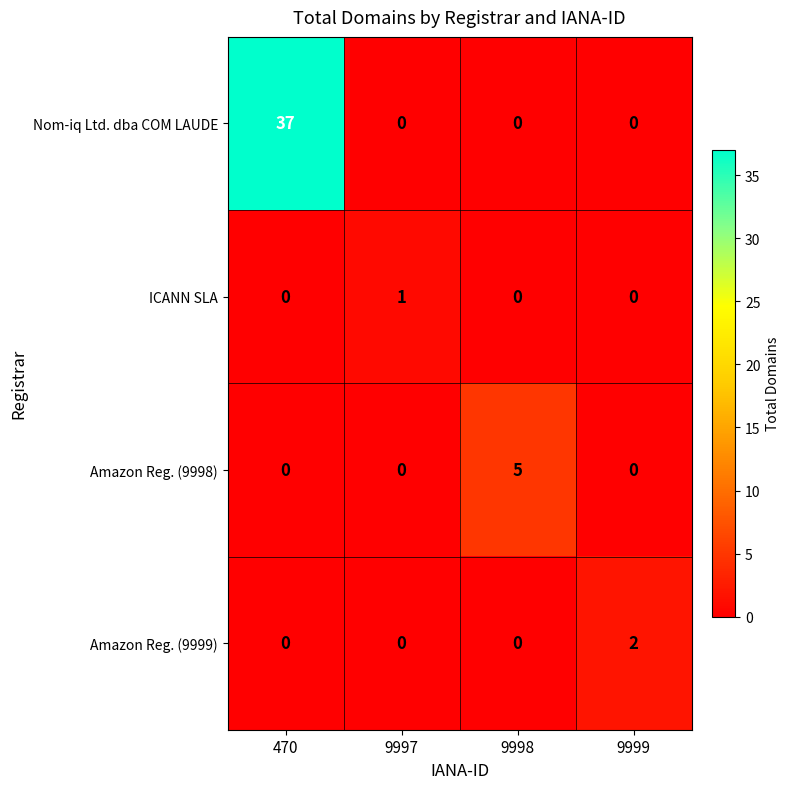

List the series in order of their peak value, lowest first.

ICANN SLA, Amazon Reg. (9999), Amazon Reg. (9998), Nom-iq Ltd. dba COM LAUDE